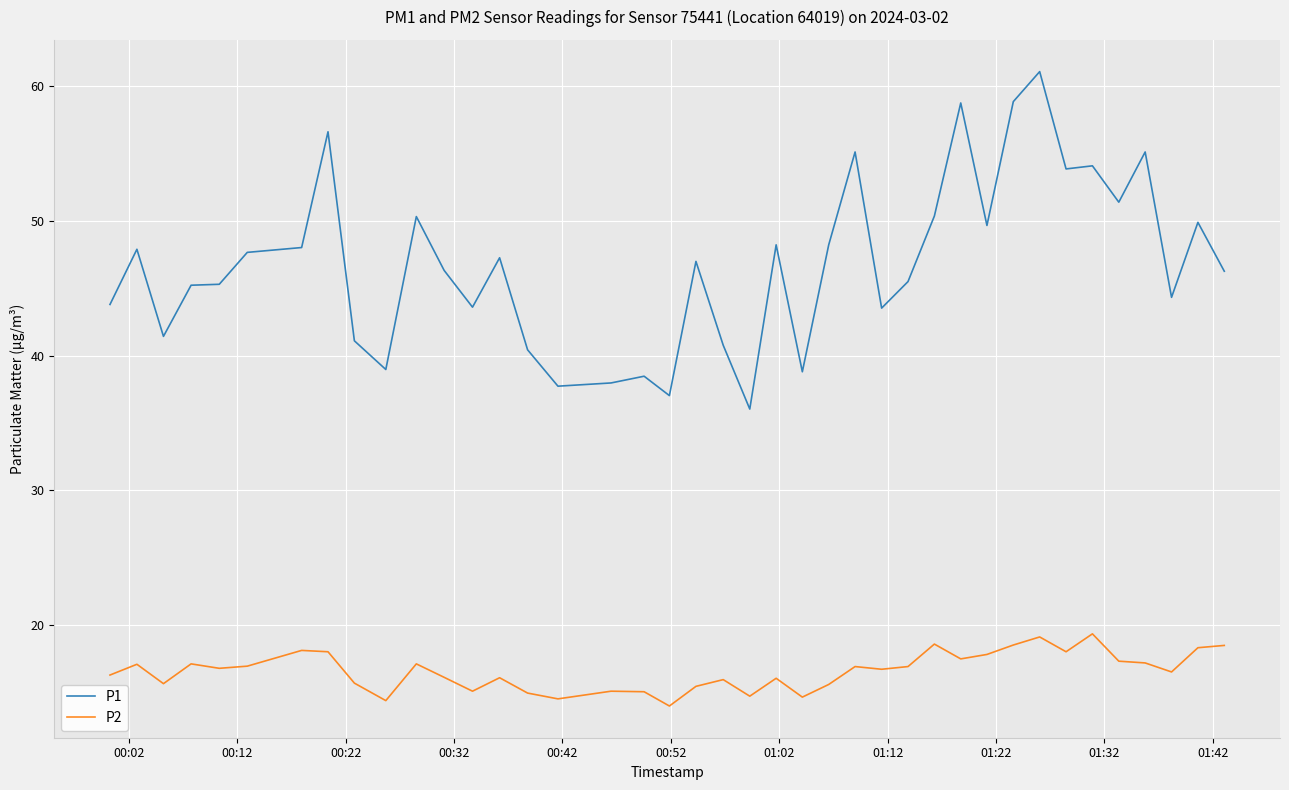

Rank the series by their maximum value, from highest to lowest.

P1, P2